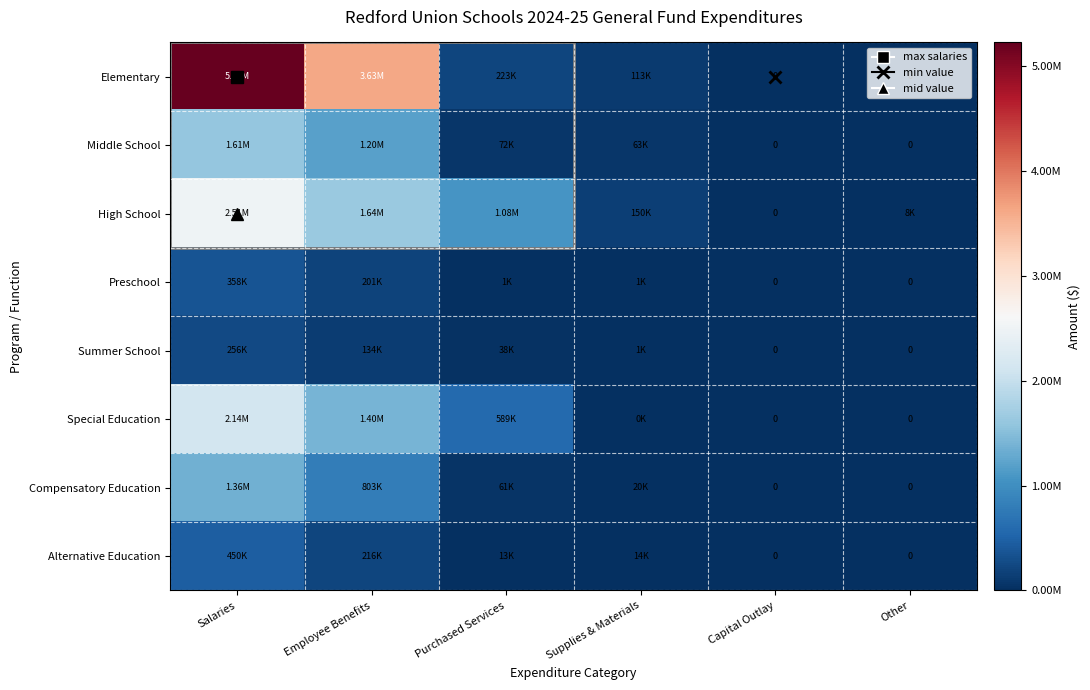

The Alternative Education series shows 0 at Capital Outlay. True or false?

True